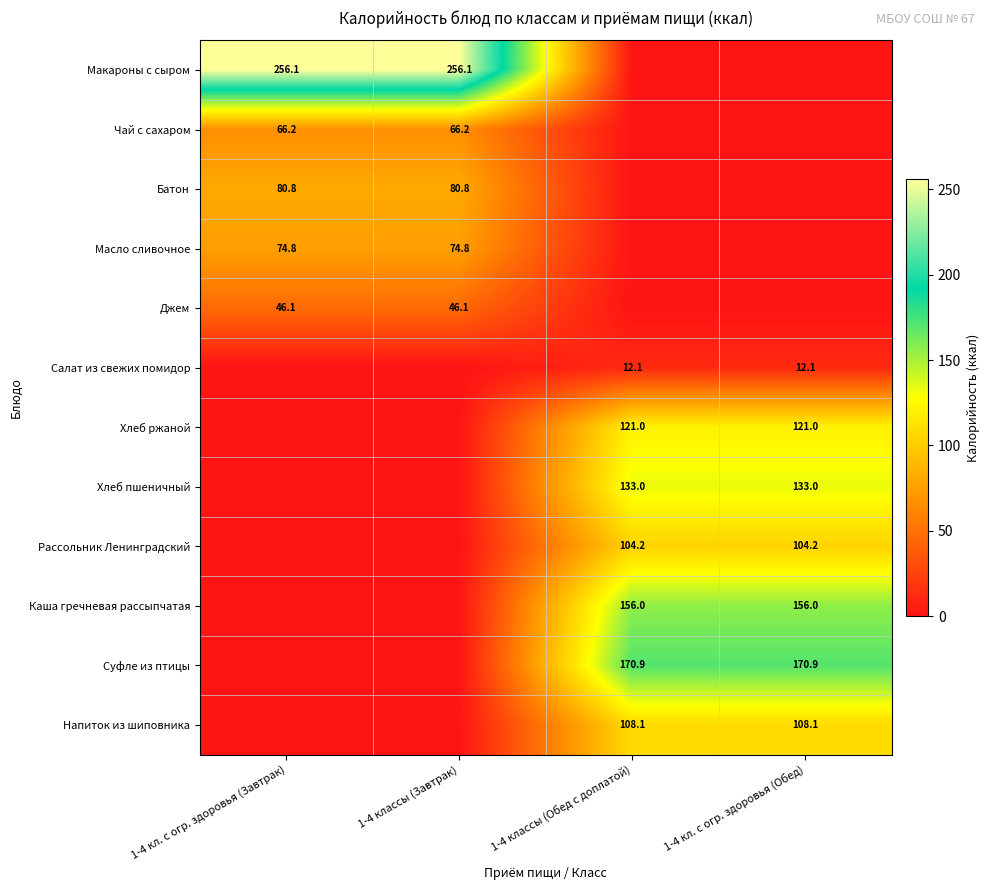

Is the value of Хлеб пшеничный at 1-4 классы (Обед с доплатой) greater than the value of Суфле из птицы at 1-4 классы (Обед с доплатой)?

No